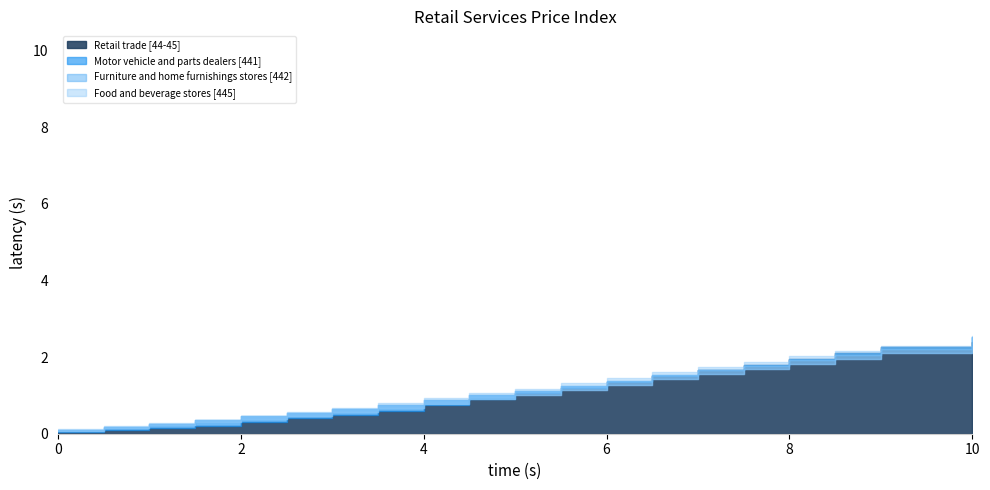

Which has a higher value, 5 or 3?

5